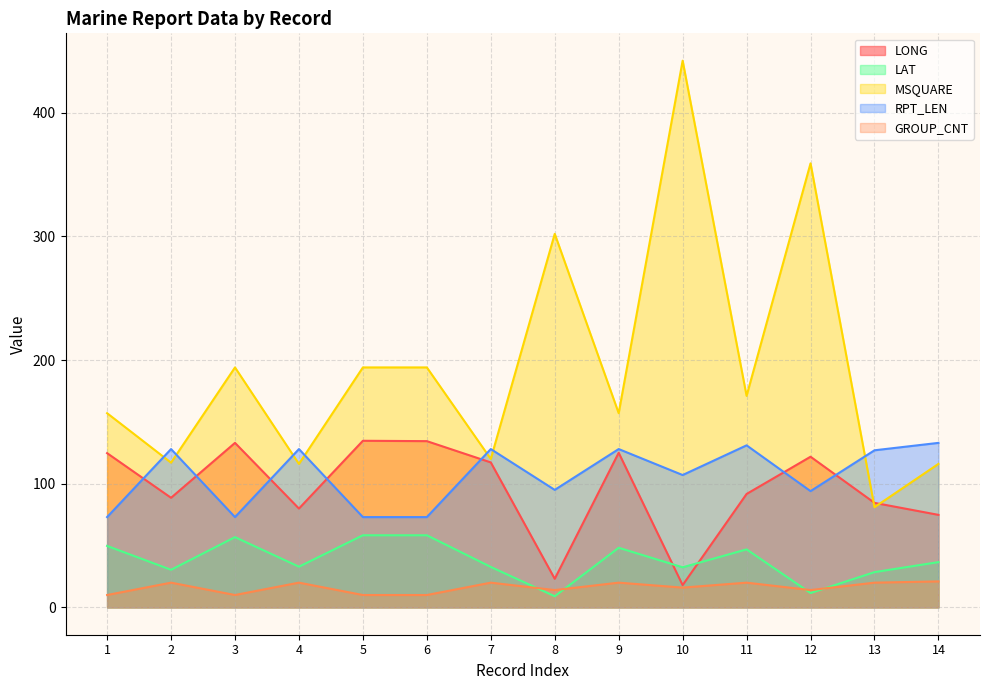

At which category is the sum across all series the highest?

10